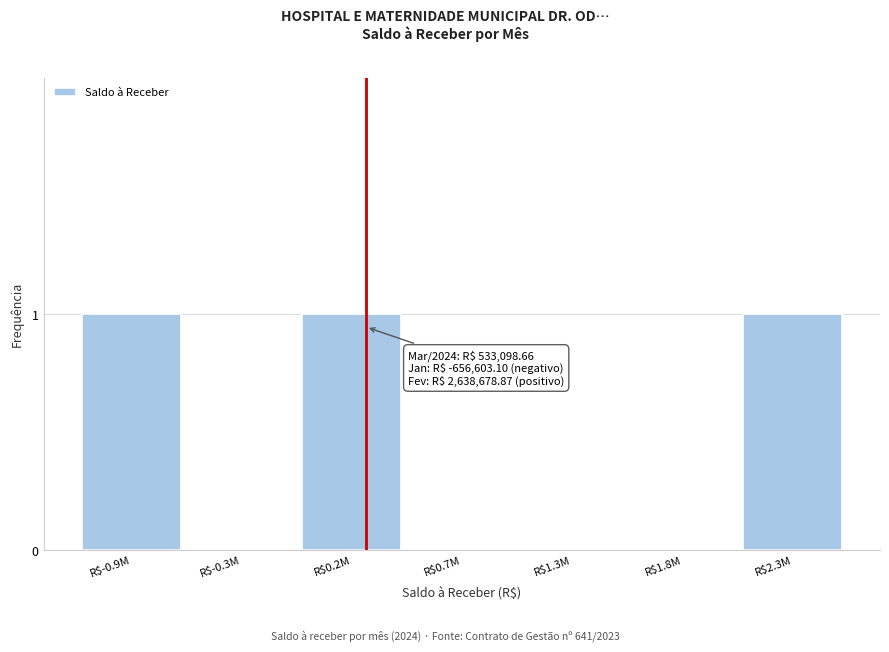

Is it true that the value at R$2.3M is 2?

False